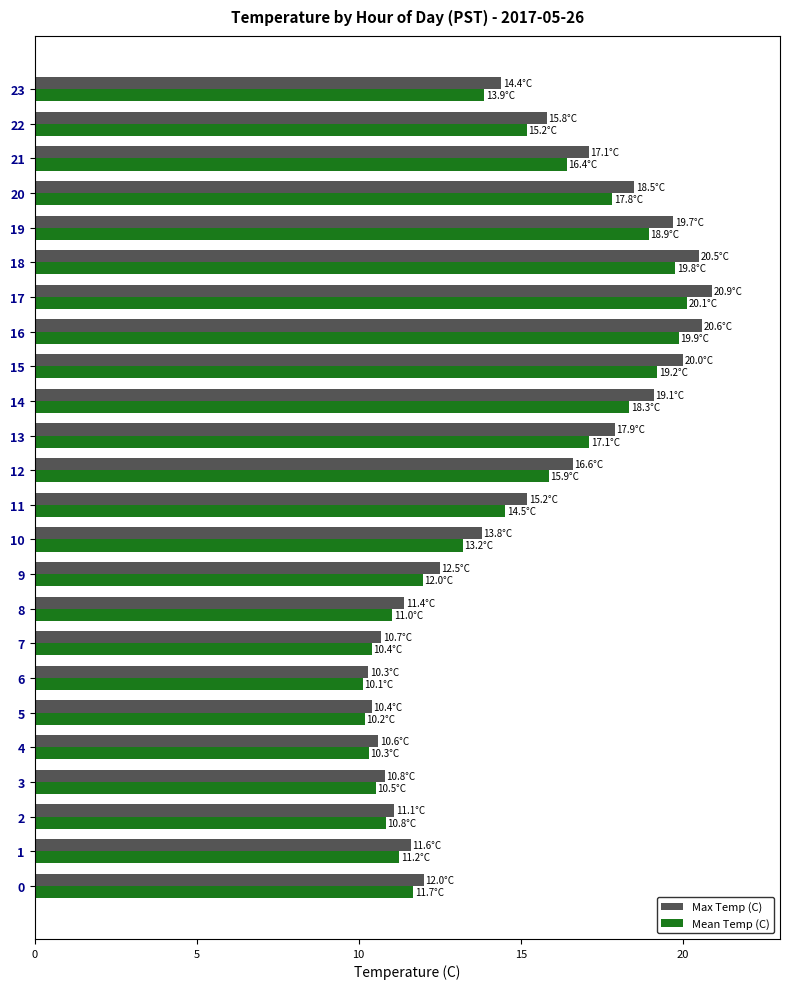

At which label does Mean Temp (C) reach its peak?

17